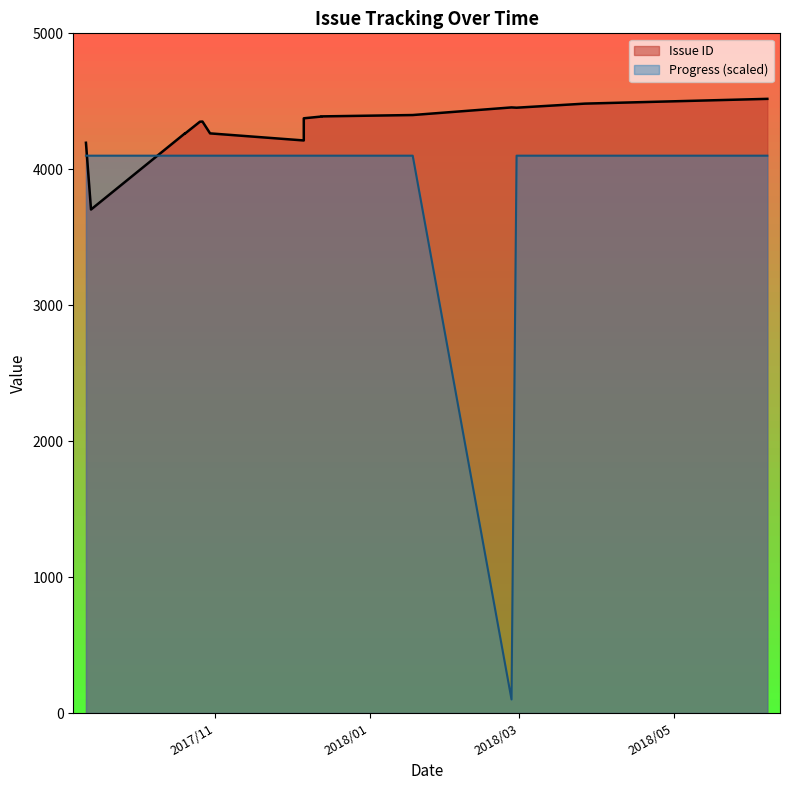

True or false: Progress and Issue ID intersect in this chart.

False